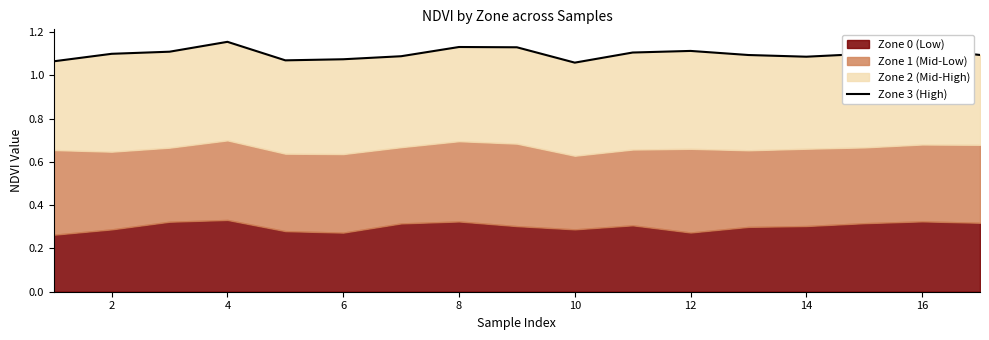

Reading left to right, what are all the values shown in this chart?

1.1	1.1	1.1	1.2	1.1	1.1	1.1	1.1	1.1	1.1	1.1	1.1	1.1	1.1	1.1	1.1	1.1